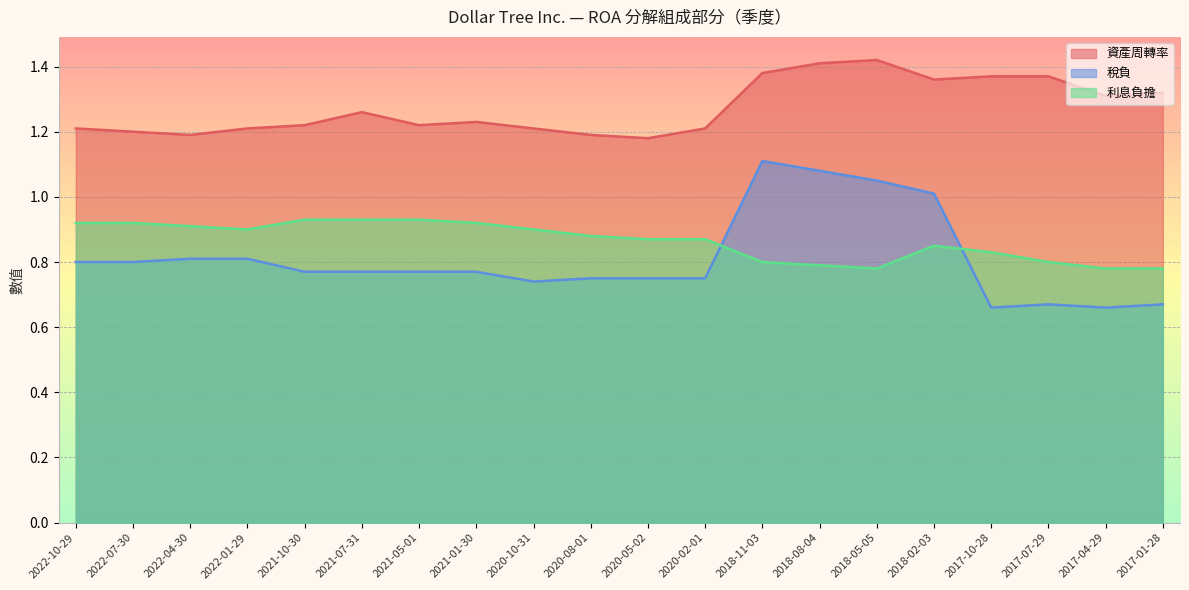

What is the spread (max minus min) of values at 2020-08-01?

0.4